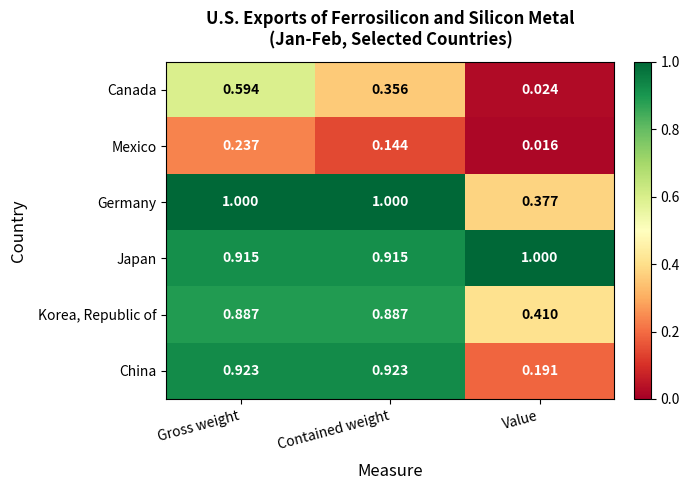

Which label corresponds to the smallest value in the chart?

Value